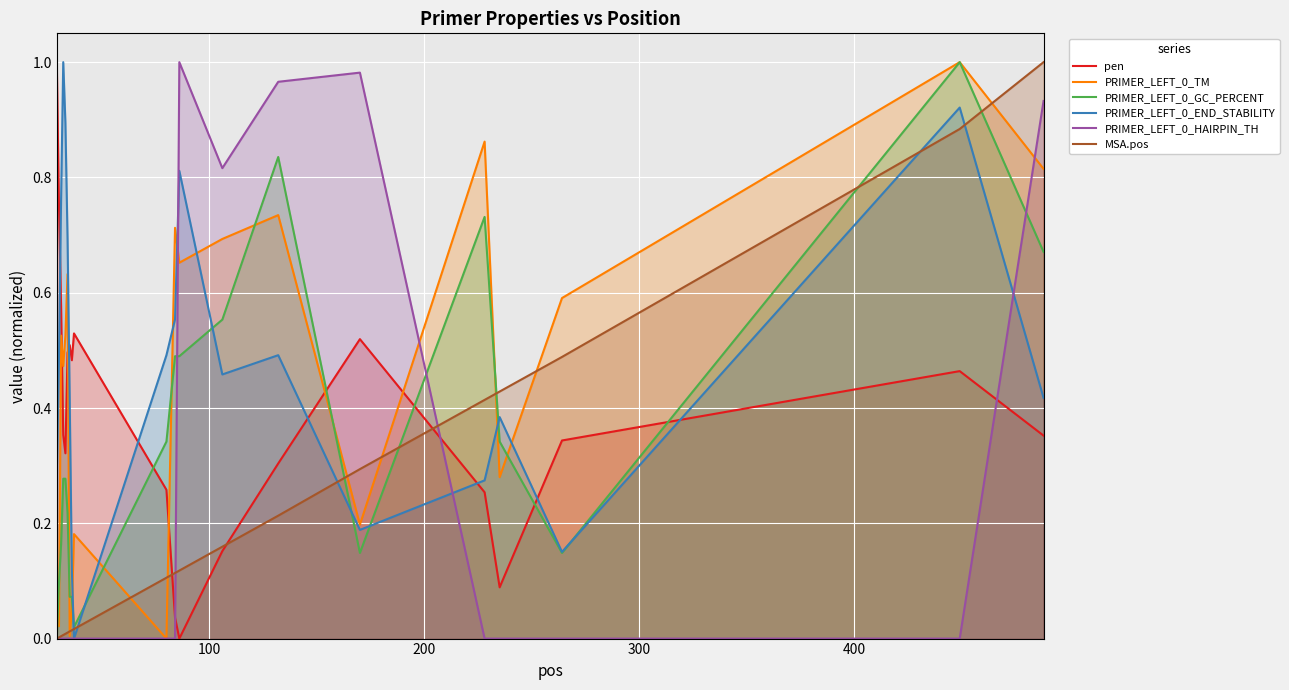

True or false: pen and PRIMER_LEFT_0_TM cross at least once.

True